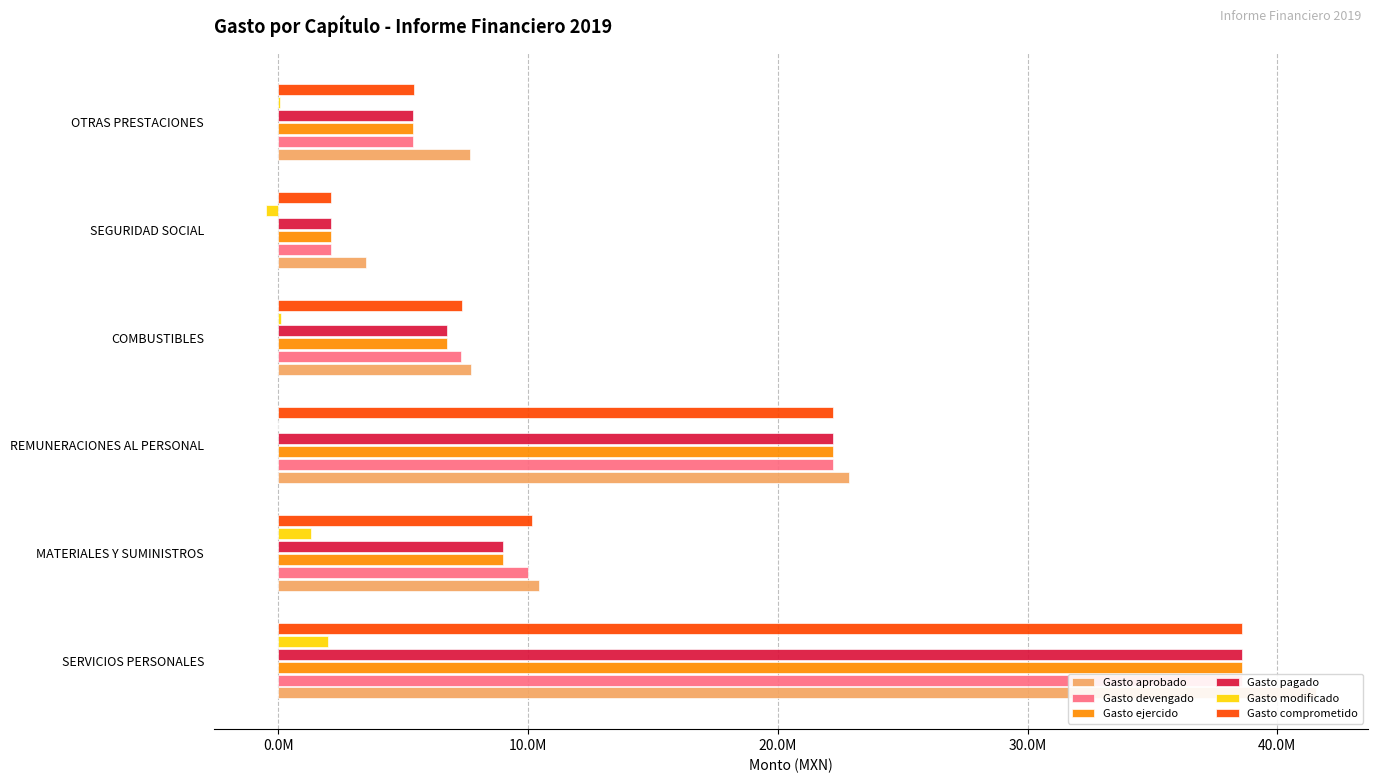

Count the number of data series in this chart.

6